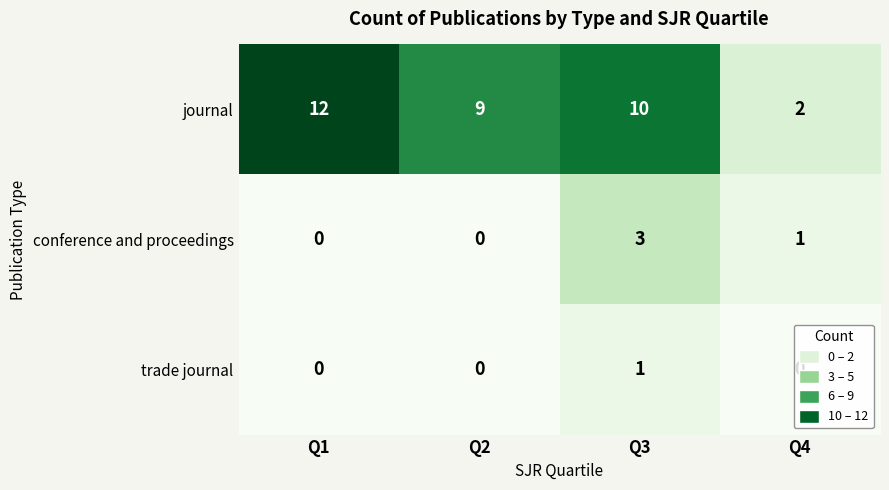

What is the difference between the maximum and second lowest values in the journal series?

3